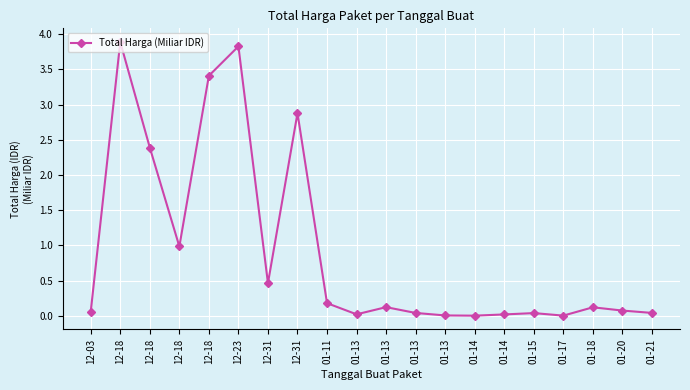

What is the change in value from 12-18 to 01-18?

-3.3